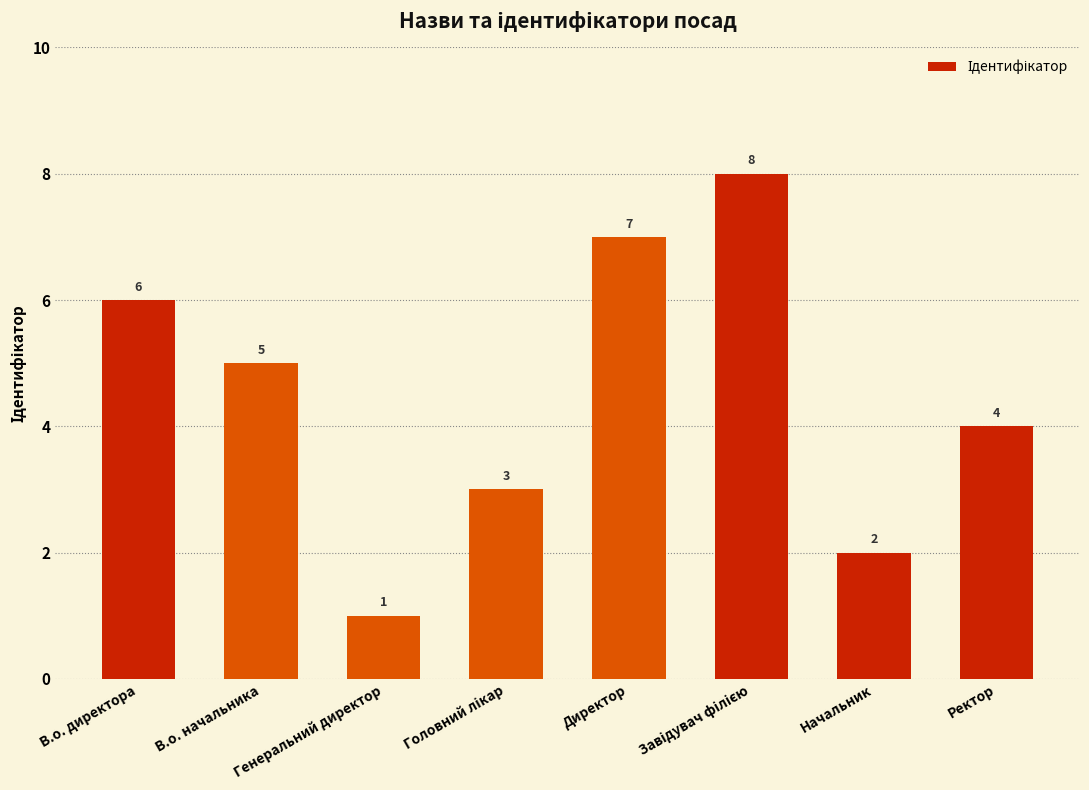

Where is the data nearest to the value 4?

Ректор